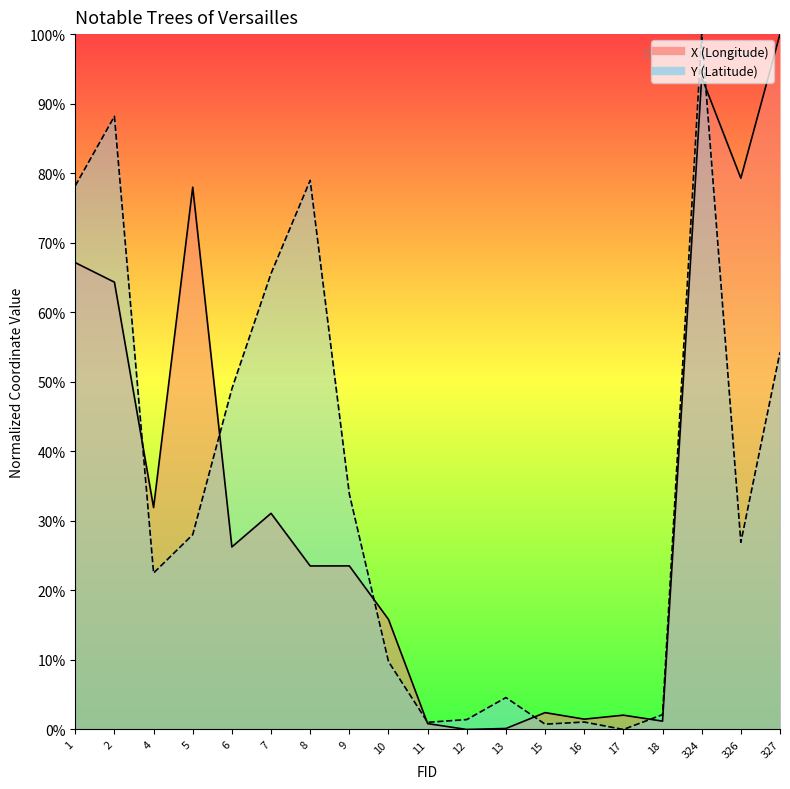

At which category does the chart reach its minimum across all series?

12